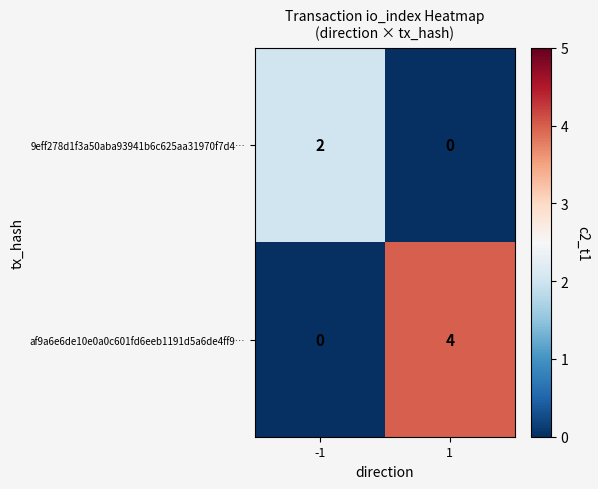

Count the number of data series in this chart.

2